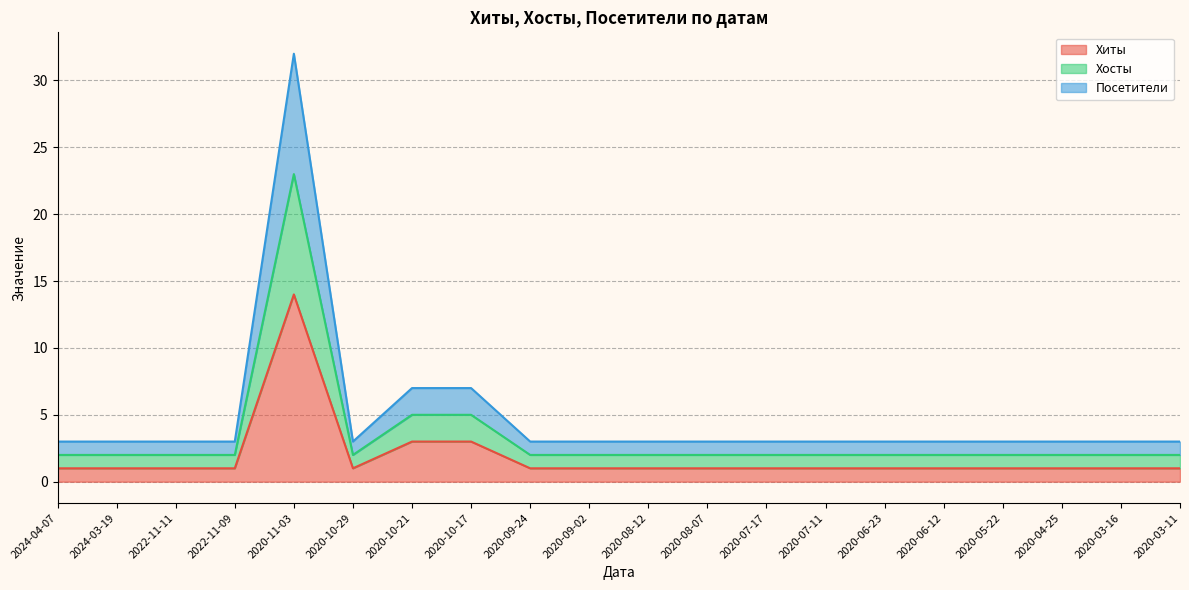

Which category has the lowest value in the Хиты series?

2024-04-07